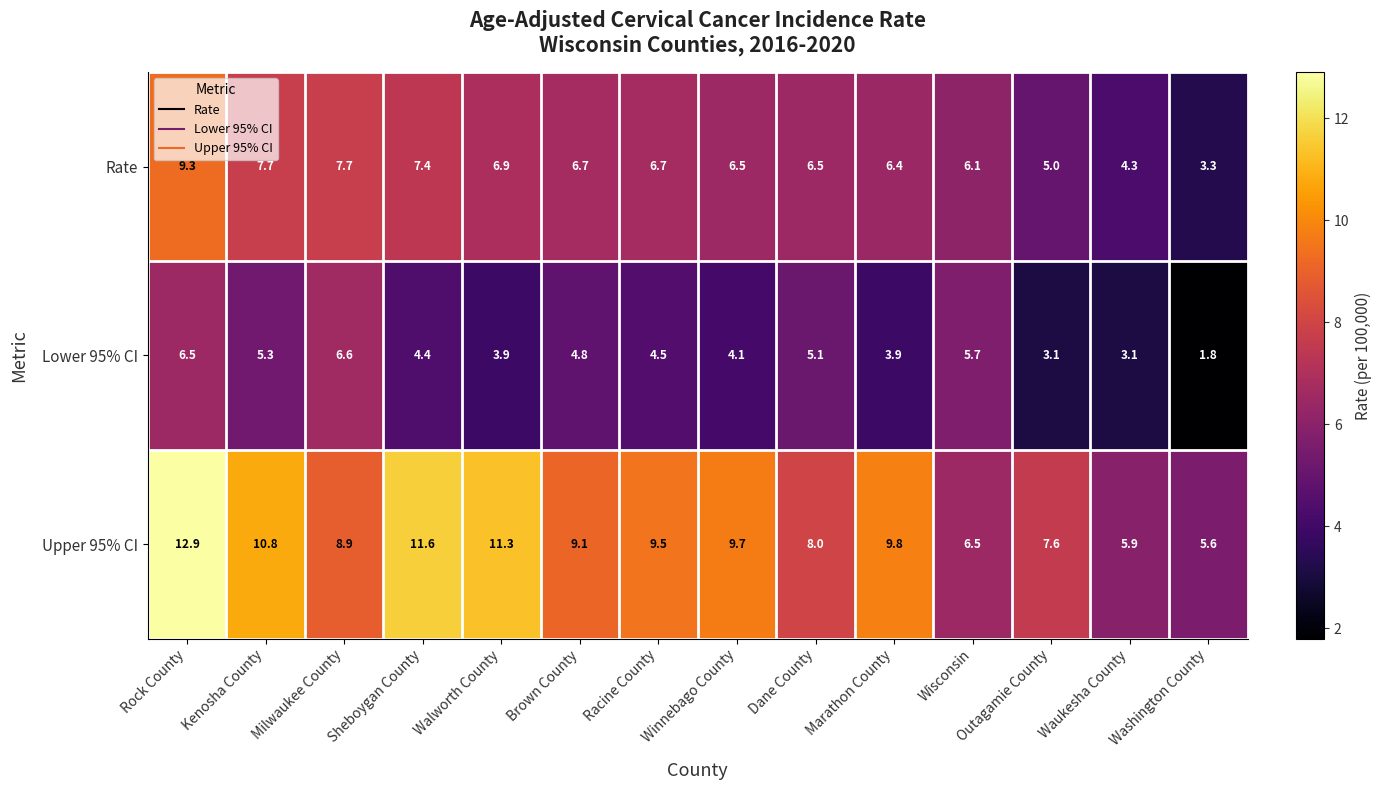

What is the smallest value displayed?

1.8